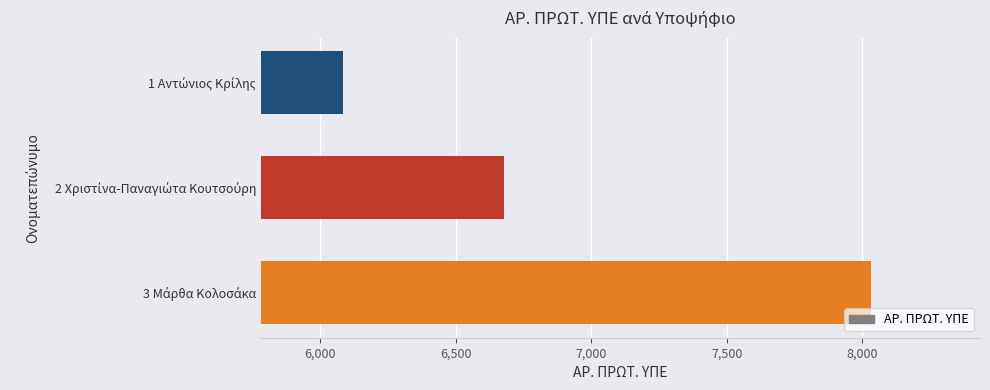

What is the average value?

6932